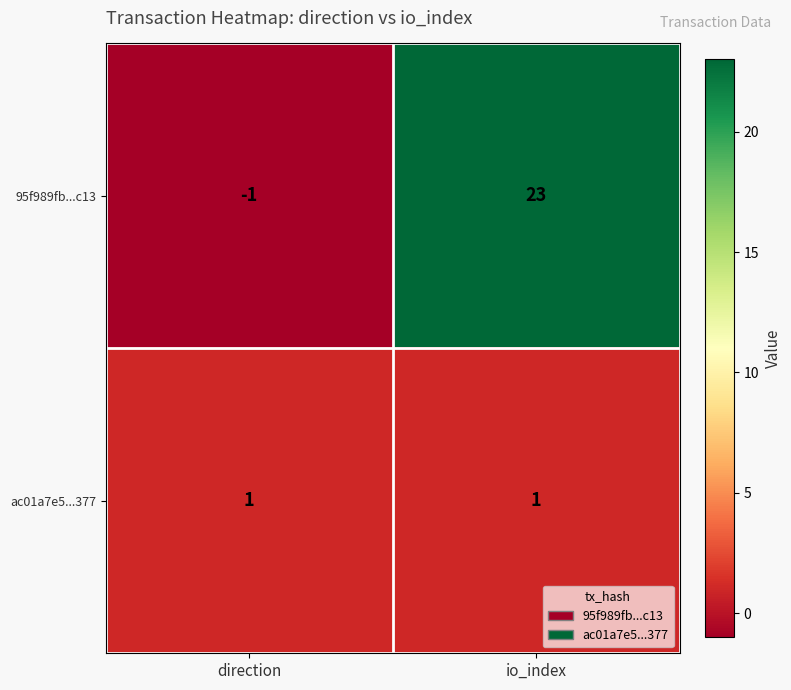

Which category has the lowest value in the 95f989fb...c13 series?

direction